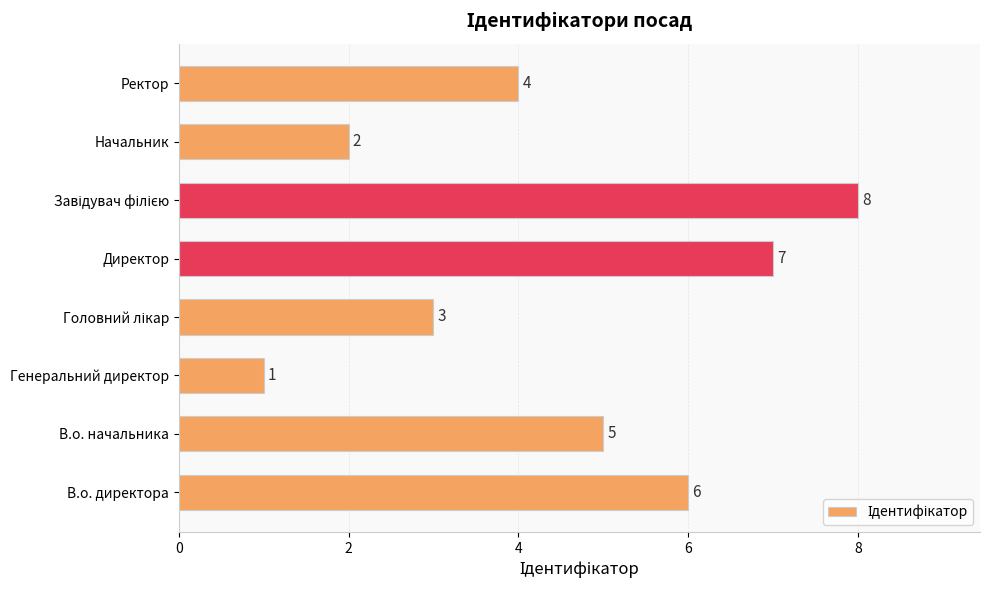

What is the difference between the maximum and minimum values?

7